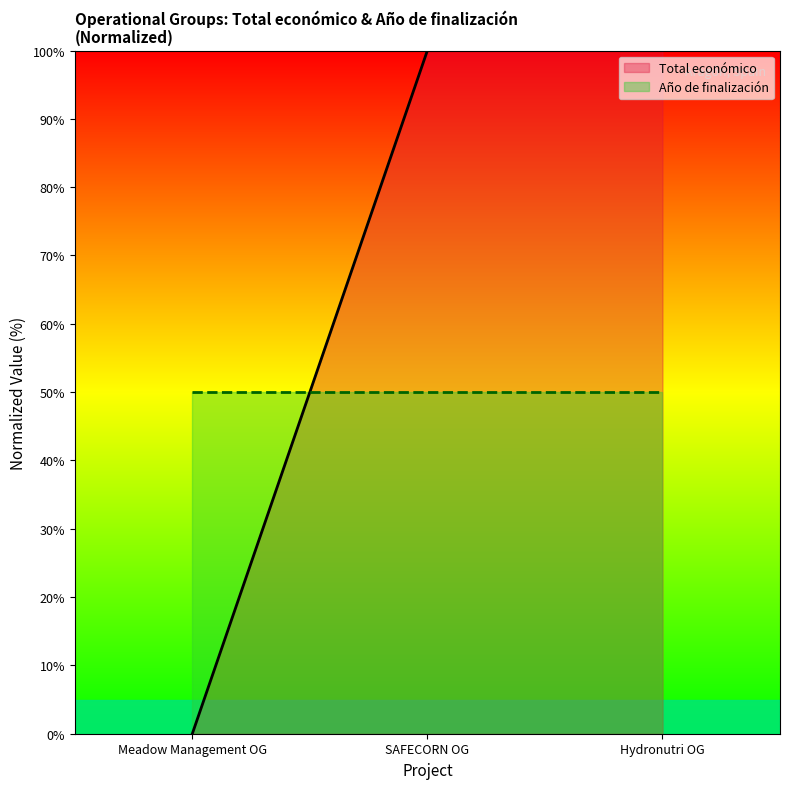

Which label corresponds to the smallest value in the chart?

Meadow Management OG